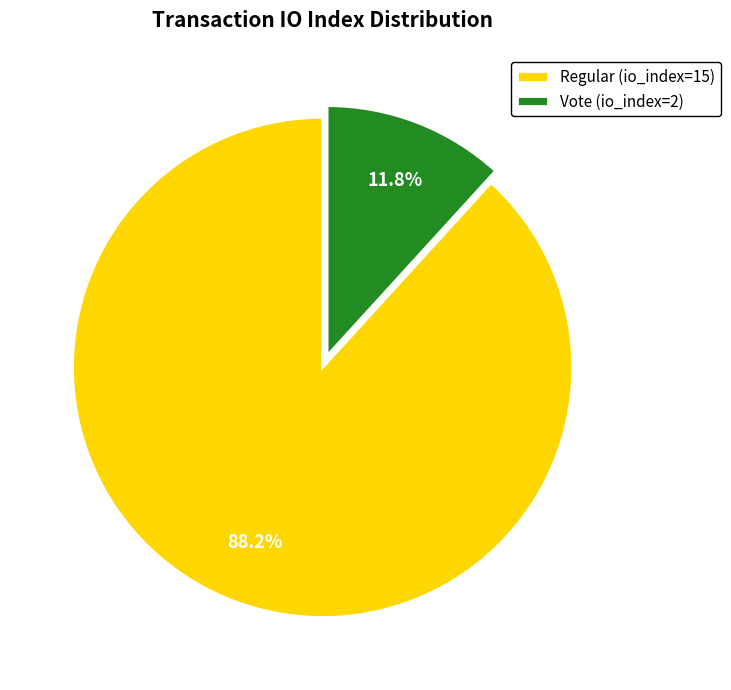

Rank the categories by value from highest to lowest.

Regular (io_index=15), Vote (io_index=2)